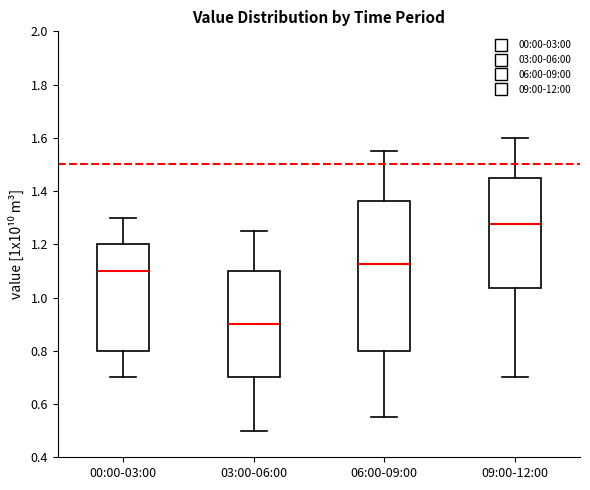

Where does the lower whisker of the box for 06:00-09:00 end on the y-axis? The values are not printed on the chart, so give them approximately, as read against the axis.

0.56